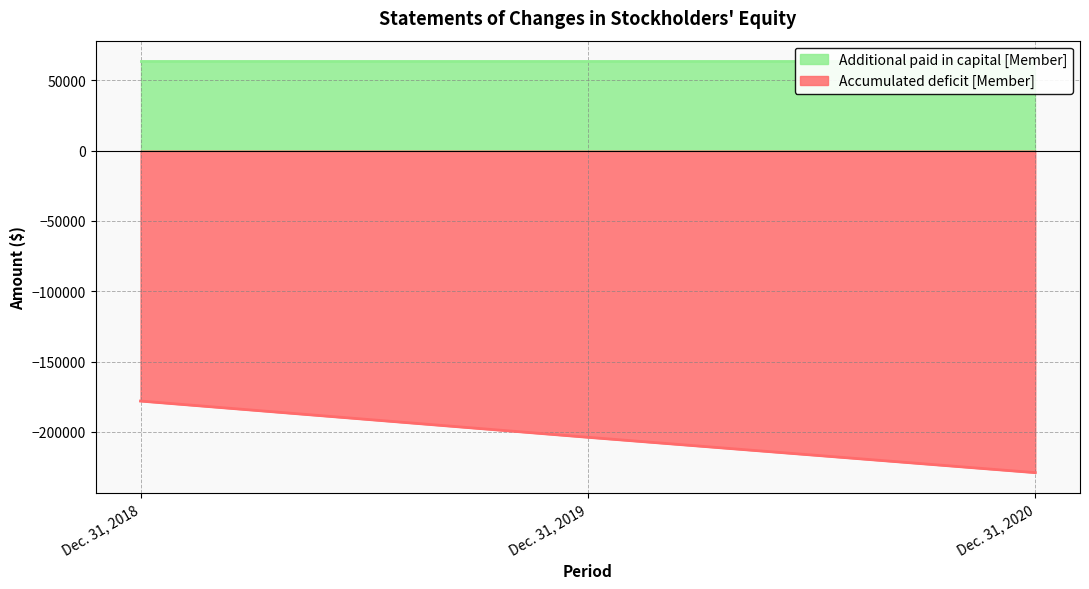

The value of Accumulated deficit [Member] at Dec. 31, 2019 is -203836. True or false?

True